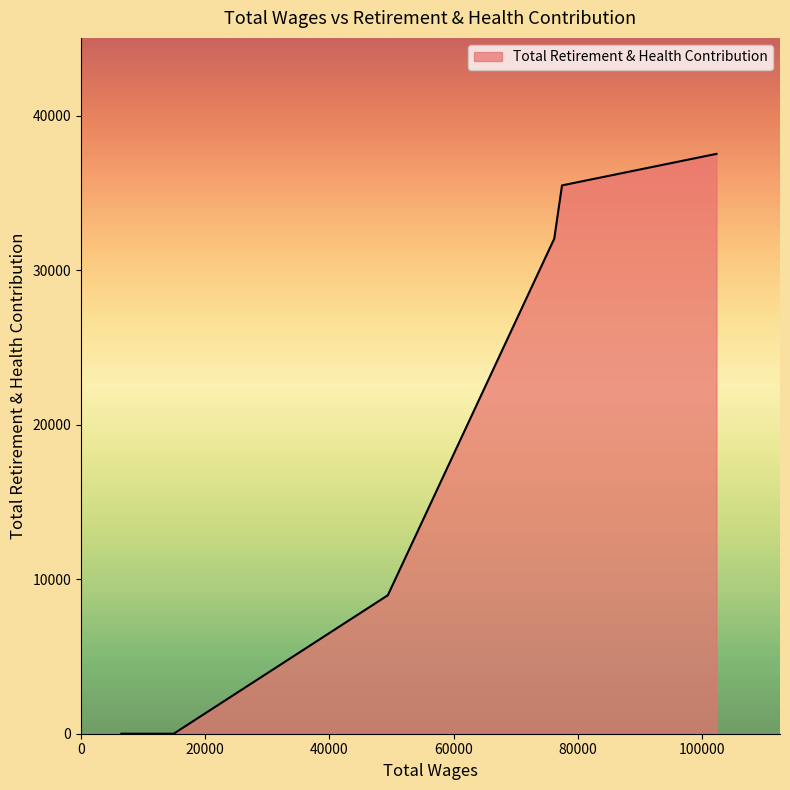

How many distinct data groups are displayed?

1